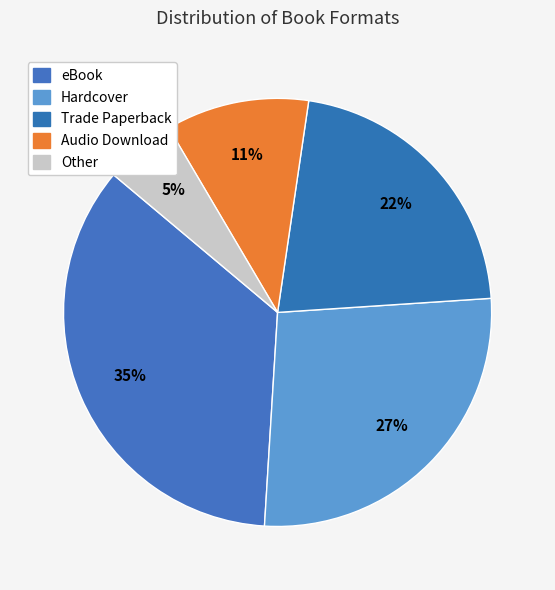

To the nearest percent, what is the difference between the largest and smallest slice percentages?

30%